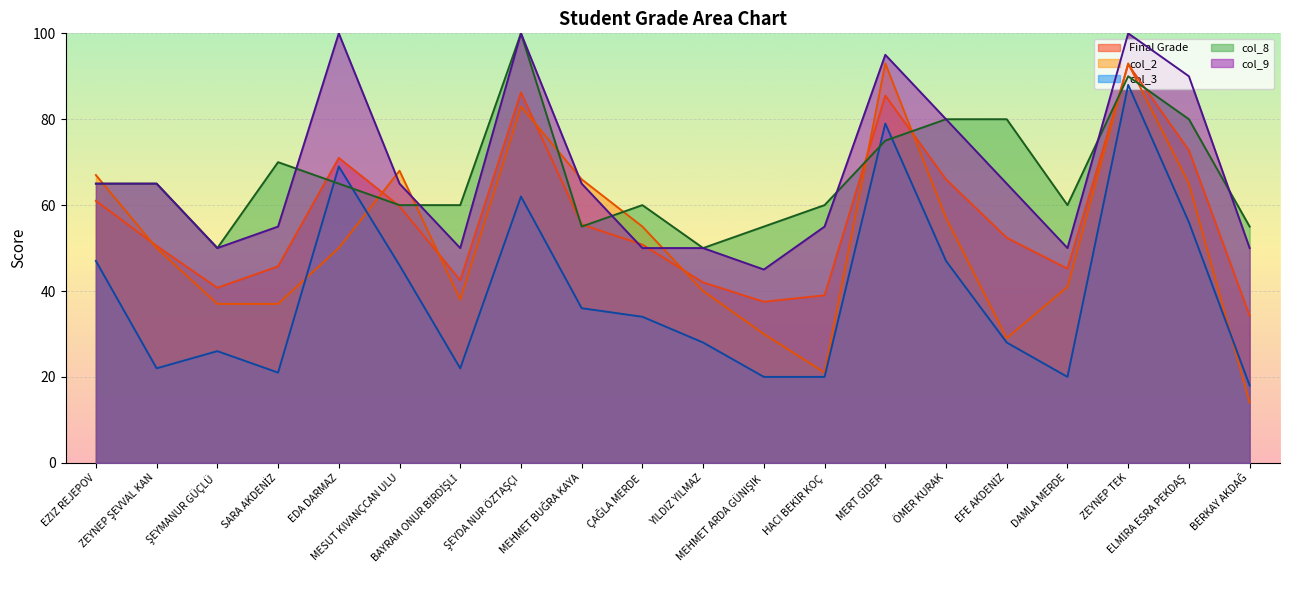

True or false: col_9 and col_3 cross at least once.

False